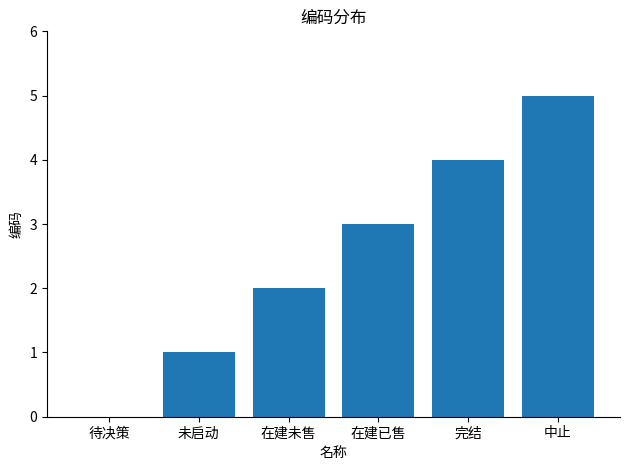

How many values are above zero?

5